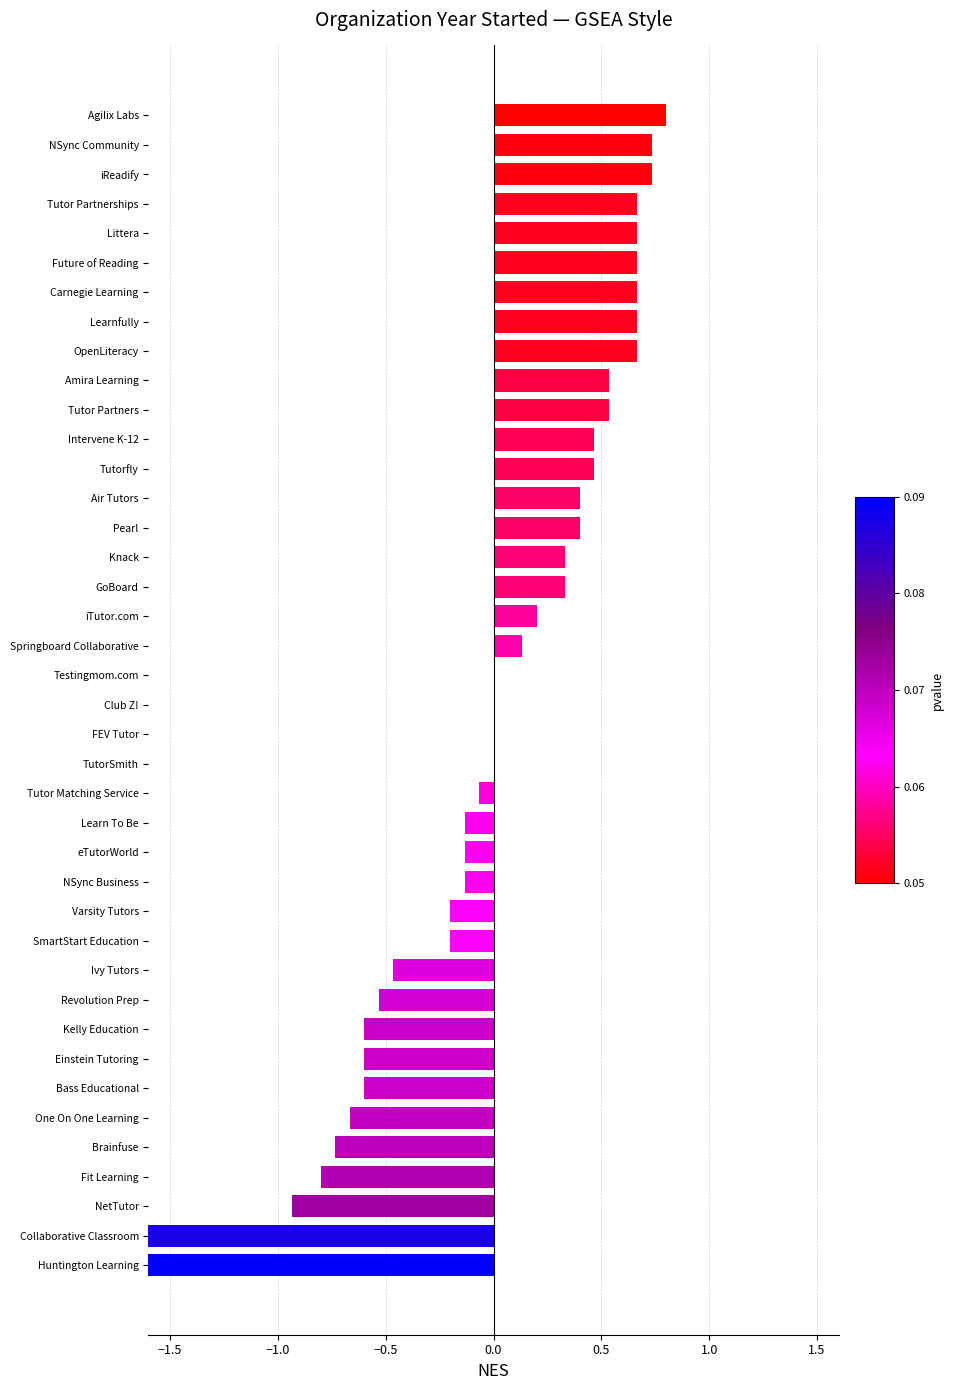

What is the change in value from SmartStart Education to Pearl?

+0.6